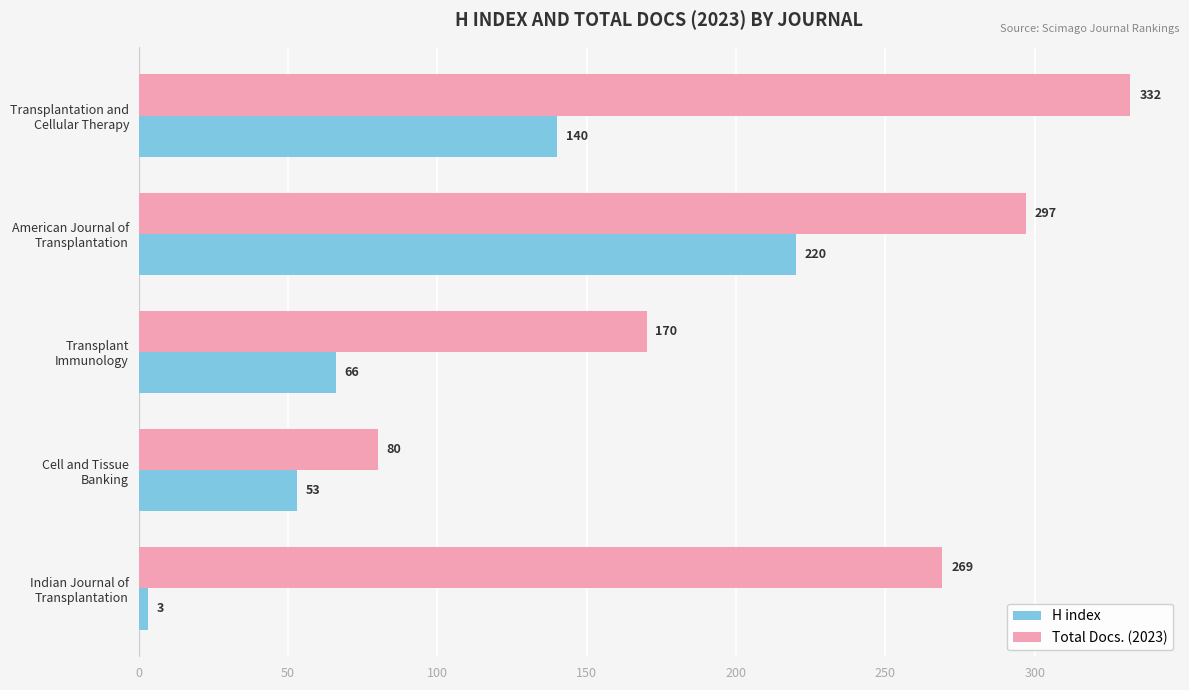

Count the Total Docs. (2023) values in the range 170 to 297.

3